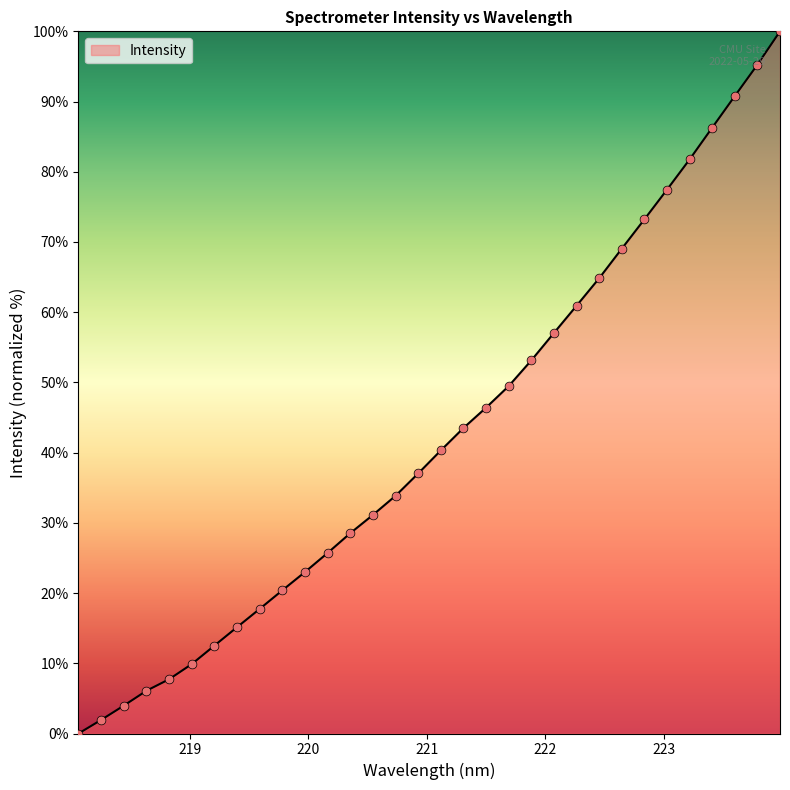

What is the maximum value shown in the chart?

100.0